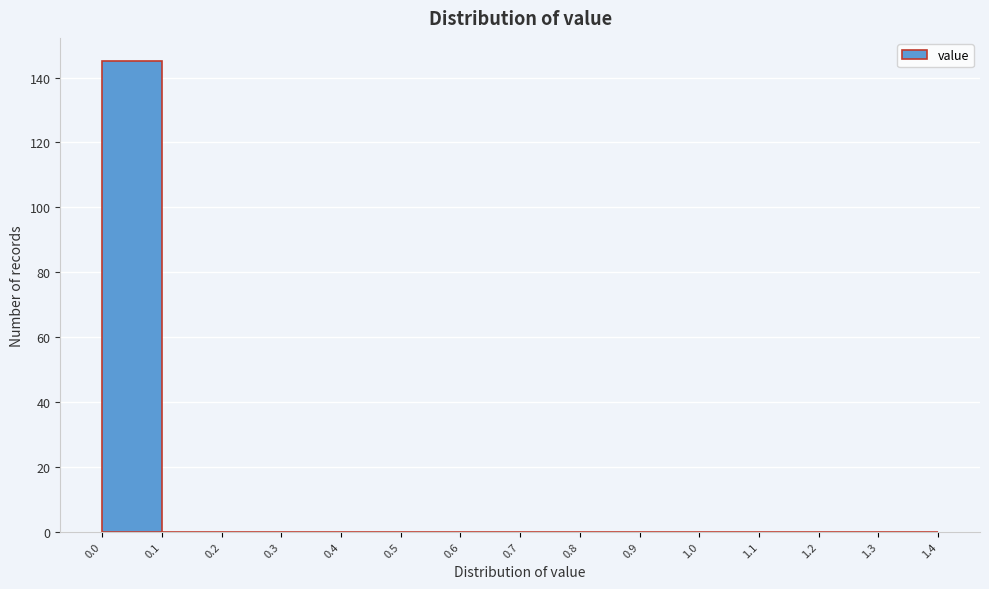

Reading left to right, transcribe this chart: for each bar, give the range it covers on the x-axis and its height. The values are not printed on the chart, so give them approximately, as read against the axis.

0.0 to 0.1: 146
0.1 to 0.2: 0
0.2 to 0.3: 0
0.3 to 0.4: 0
0.4 to 0.5: 0
0.5 to 0.6: 0
0.6 to 0.7: 0
0.7 to 0.8: 0
0.8 to 0.9: 0
0.9 to 1.0: 0
1.0 to 1.1: 0
1.1 to 1.2: 0
1.2 to 1.3: 0
1.3 to 1.4: 0